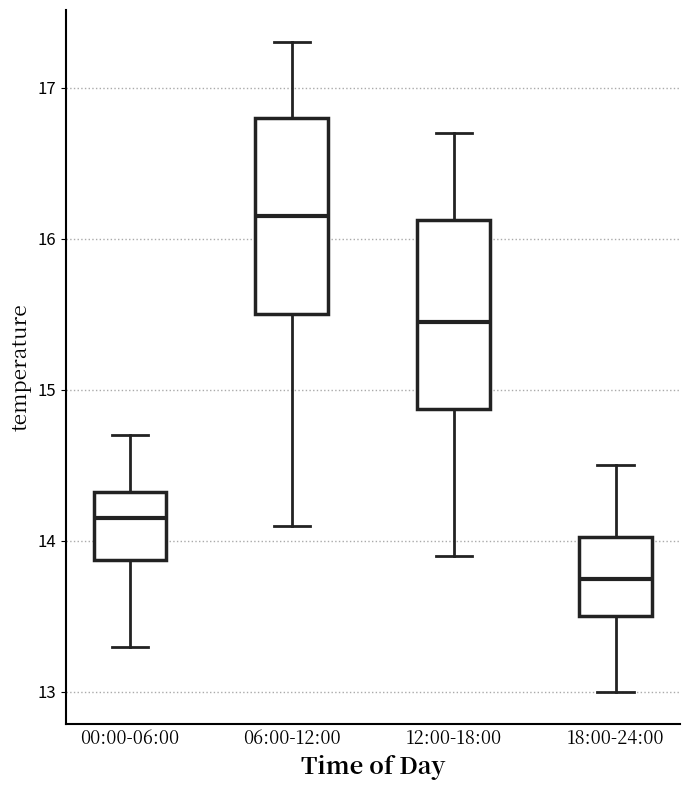

Reading left to right, transcribe this box plot: for each box, give where its median line is, the range the box spans, and where its two whiskers end, as read against the y-axis. The values are not printed on the chart, so give them approximately, as read against the axis.

00:00-06:00: median 14.2, box 13.9 to 14.3, whiskers 13.3 to 14.7
06:00-12:00: median 16.2, box 15.5 to 16.8, whiskers 14.1 to 17.3
12:00-18:00: median 15.5, box 14.9 to 16.1, whiskers 13.9 to 16.7
18:00-24:00: median 13.8, box 13.5 to 14.0, whiskers 13.0 to 14.5